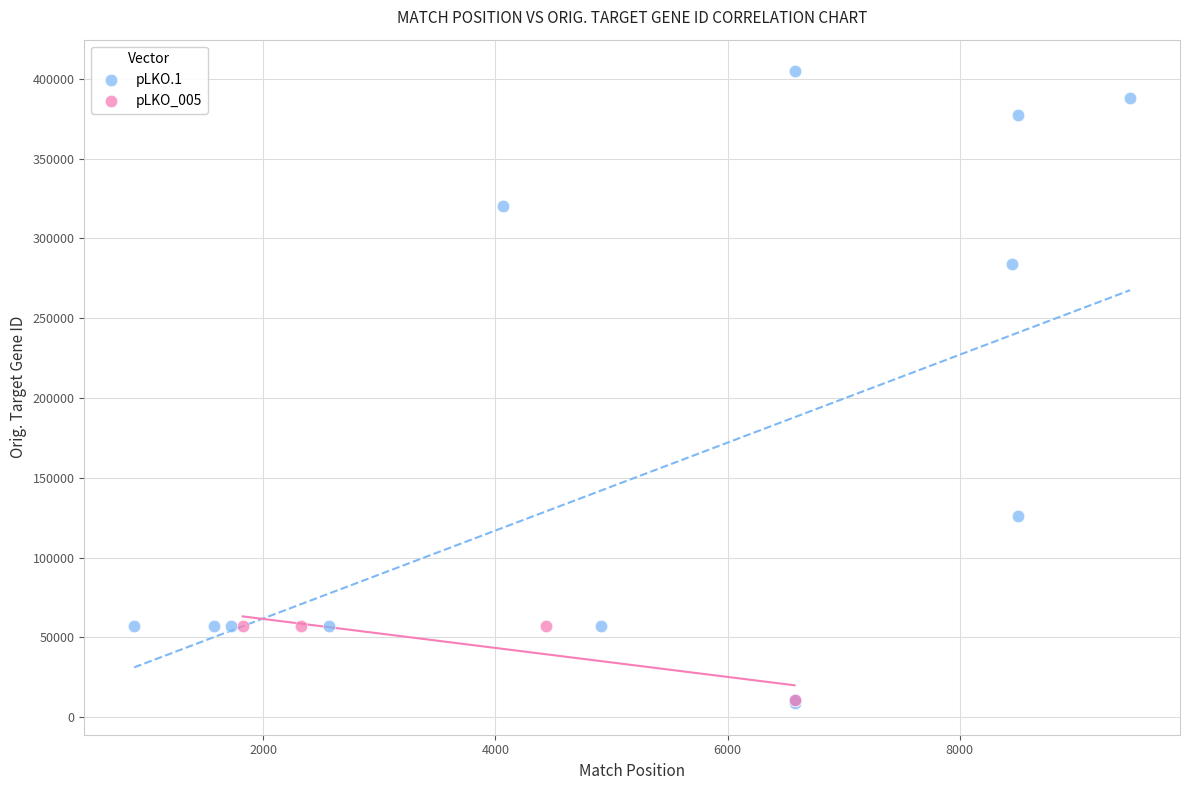

Which series has the widest spread of Y values?

pLKO.1